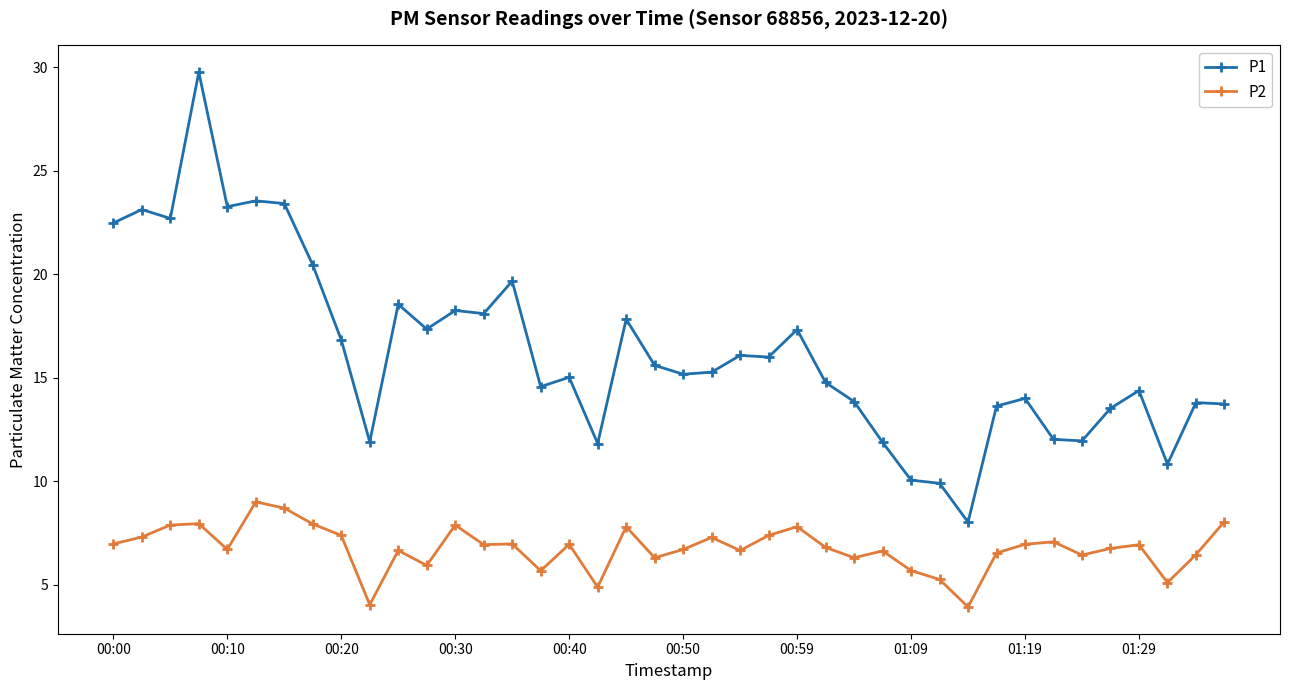

True or false: P1 has more than 0 interior local peaks.

True